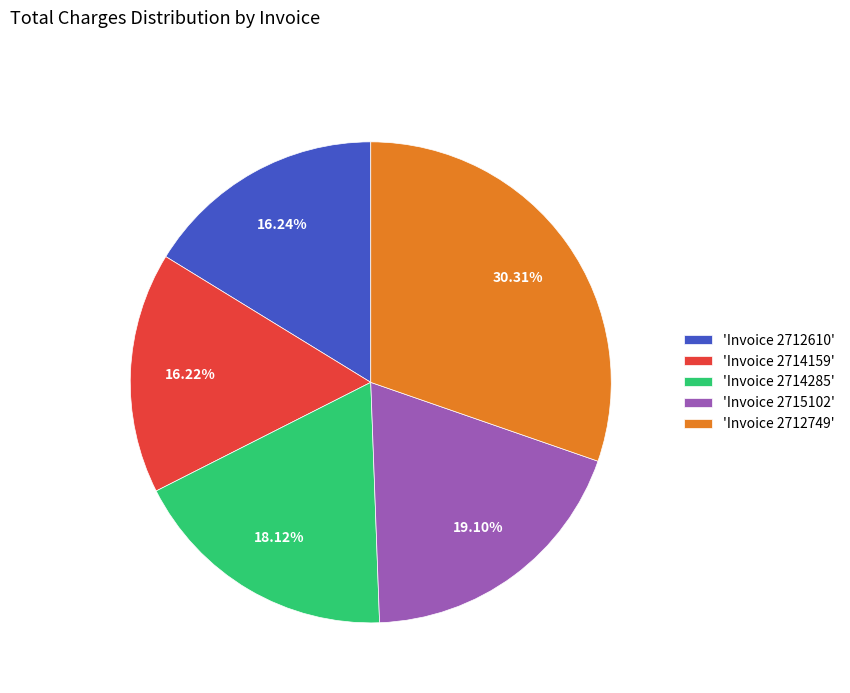

To the nearest percent, what is the average slice percentage?

20%